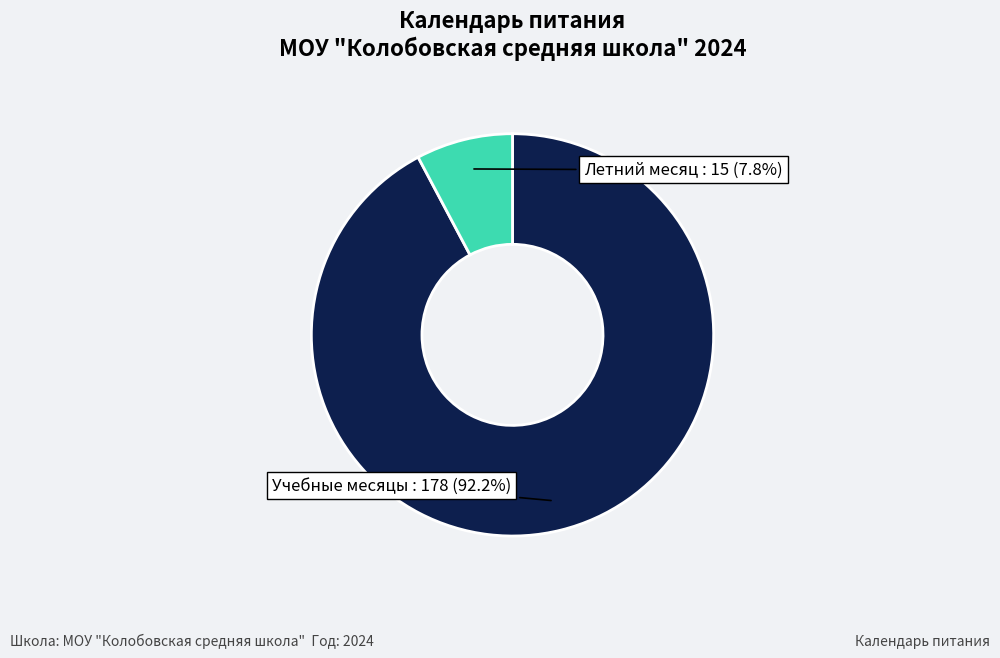

Is there any slice that represents more than half of the pie?

Yes